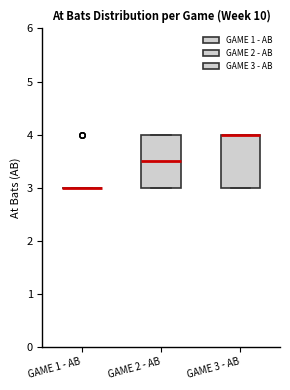

Reading left to right, read every box against the y-axis: the position of its median line, the range the box covers, and the ends of its whiskers. The values are not printed on the chart, so give them approximately, as read against the axis.

GAME 1 - AB: box collapsed to a line at 3.0, whiskers 3.0 to 3.0
GAME 2 - AB: median 3.5, box 3.0 to 4.0, whiskers 3.0 to 4.0
GAME 3 - AB: median 4.0 (drawn on the box's upper edge), box 3.0 to 4.0, whiskers 3.0 to 4.0